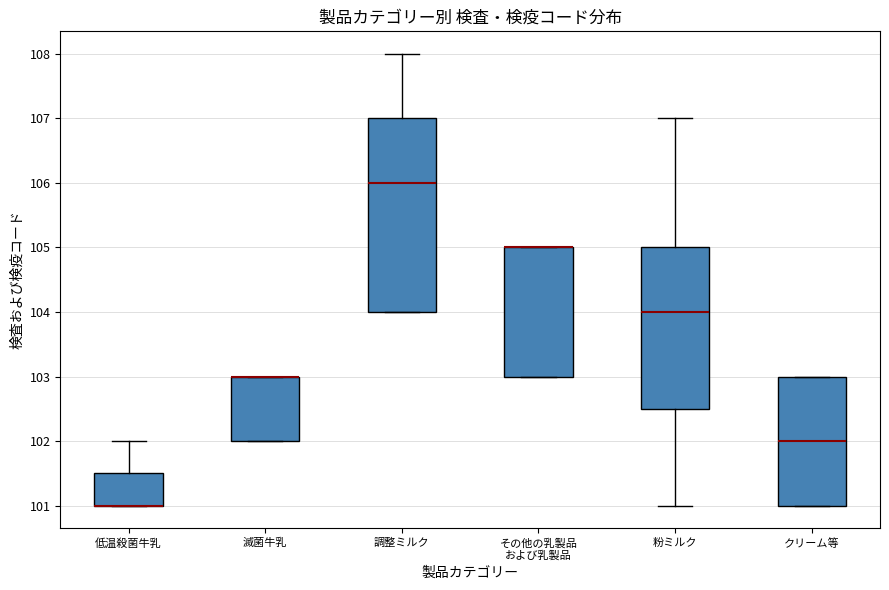

Reading left to right, read every box against the y-axis: the position of its median line, the range the box covers, and the ends of its whiskers. The values are not printed on the chart, so give them approximately, as read against the axis.

低温殺菌牛乳: median 101.0 (drawn on the box's lower edge), box 101.0 to 101.5, whiskers 101.0 to 102.0
滅菌牛乳: median 103.0 (drawn on the box's upper edge), box 102.0 to 103.0, whiskers 102.0 to 103.0
調整ミルク: median 106.0, box 104.0 to 107.0, whiskers 104.0 to 108.0
その他の乳製品 および乳製品: median 105.0 (drawn on the box's upper edge), box 103.0 to 105.0, whiskers 103.0 to 105.0
粉ミルク: median 104.0, box 102.5 to 105.0, whiskers 101.0 to 107.0
クリーム等: median 102.0, box 101.0 to 103.0, whiskers 101.0 to 103.0